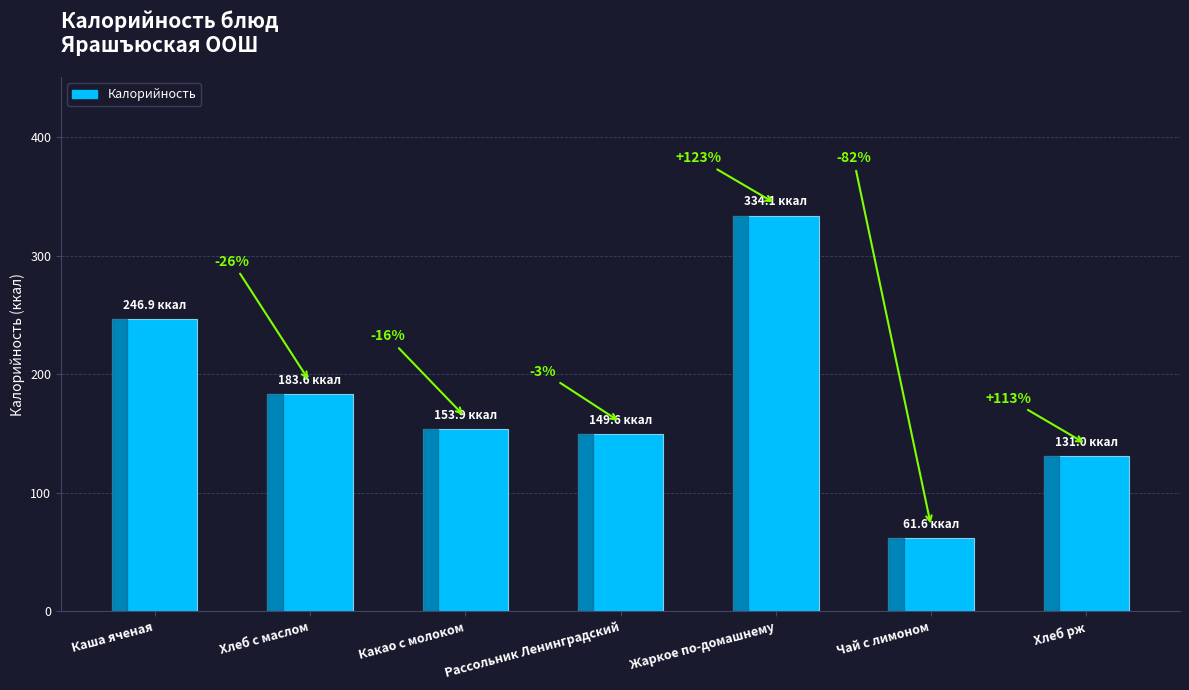

How many bars are there in total?

7